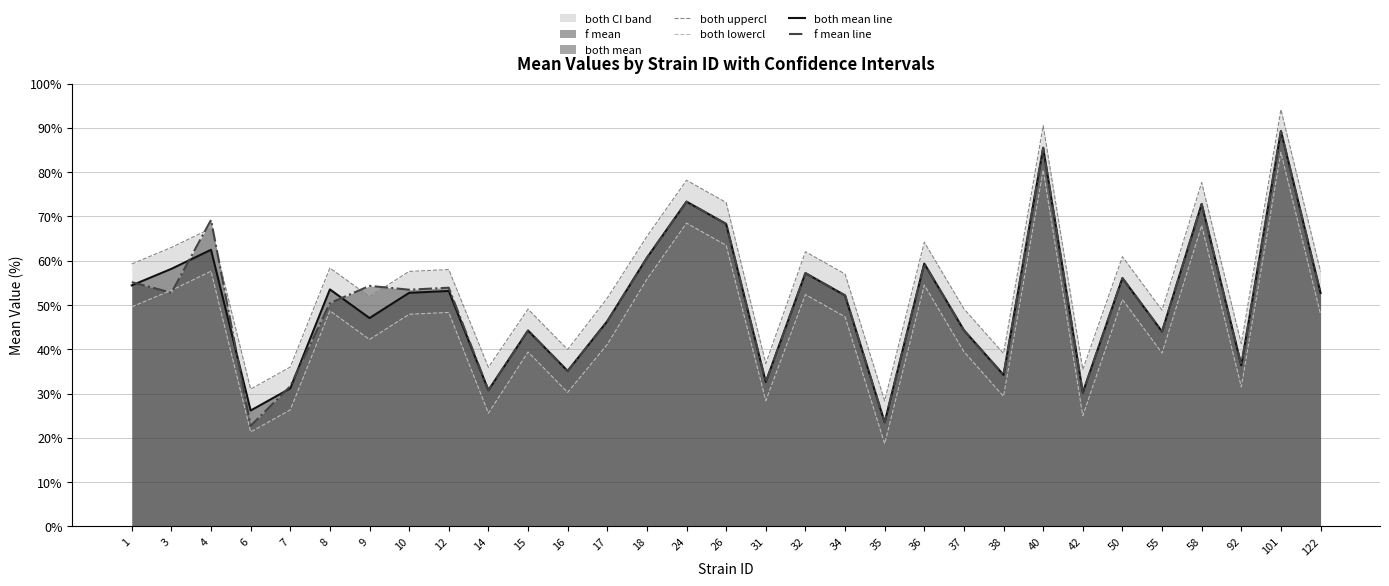

What is the sum of the f mean line values at 15 and 10?

97.7